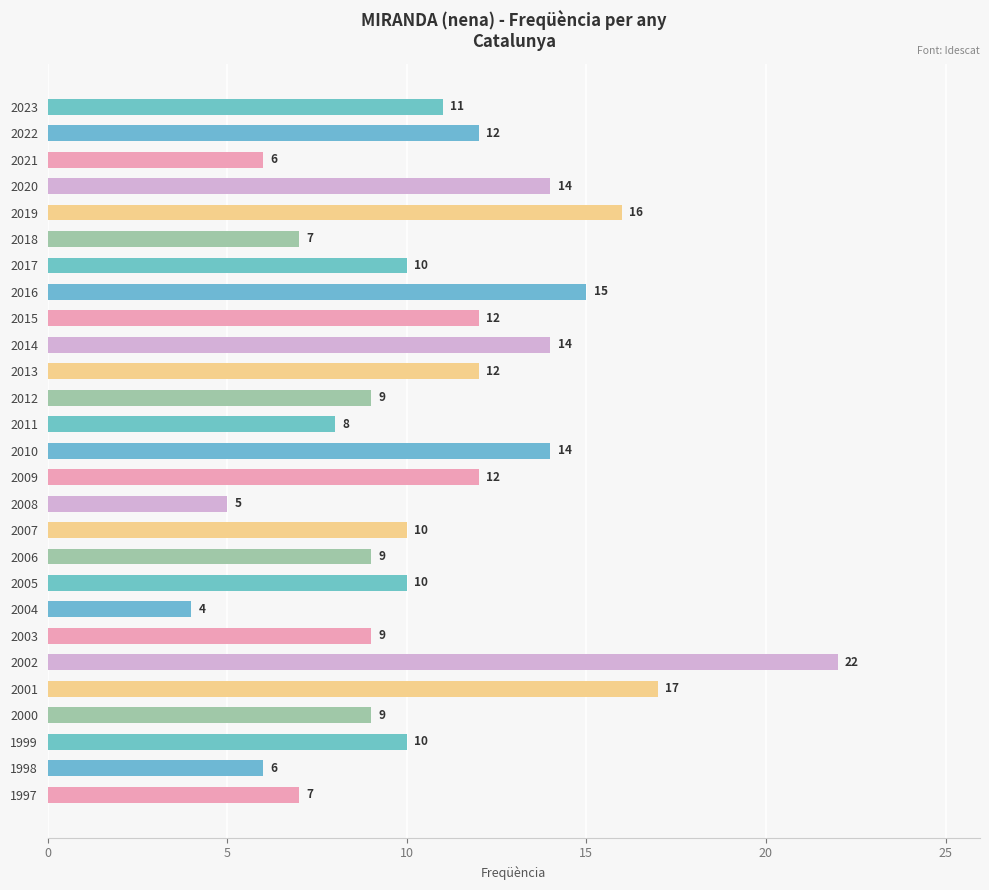

Is it true that the value at 2011 is 8?

True